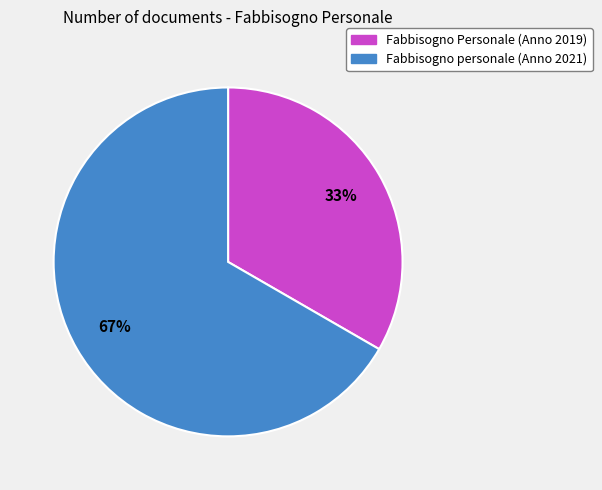

Is the sum of Fabbisogno Personale (Anno 2019) and Fabbisogno personale (Anno 2021) greater than half?

Yes